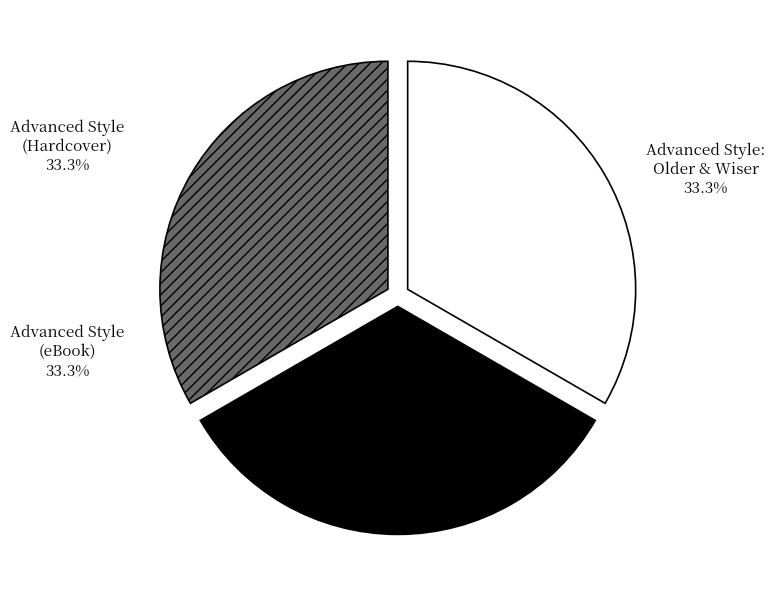

Approximately how many times larger is the value at Advanced Style: Older & Wiser compared to Advanced Style (Hardcover)?

1.0